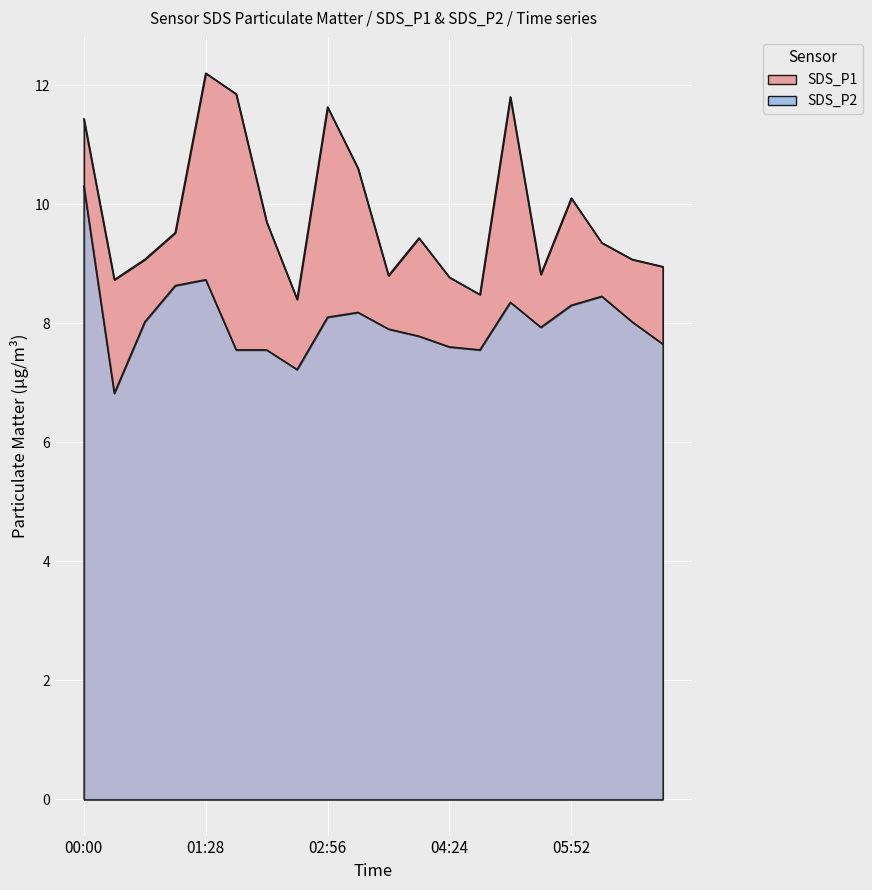

True or false: SDS_P2 and SDS_P1 intersect in this chart.

False